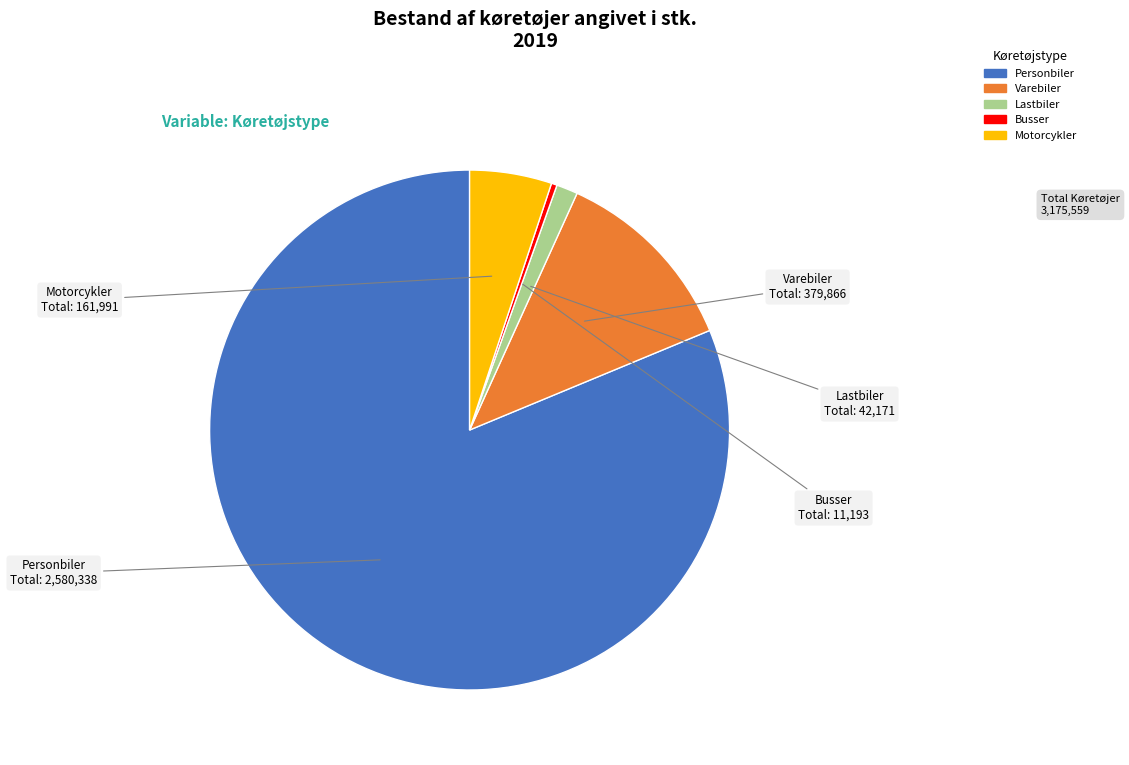

Combined, do Motorcykler and Busser account for over 50%?

No